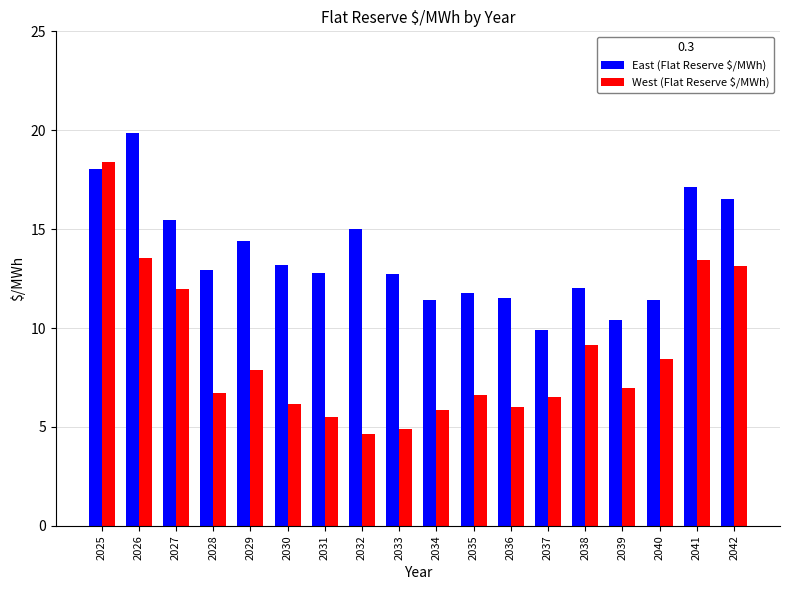

How many distinct data groups are displayed?

2